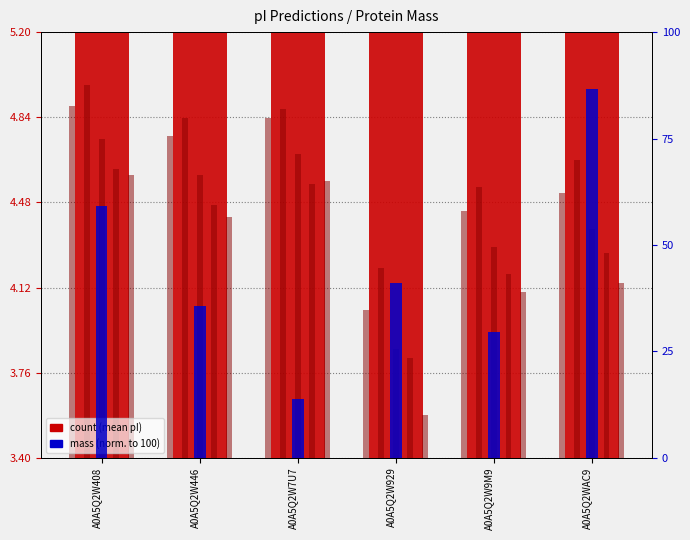

What is the difference between the maximum and minimum values in the count series?

0.9